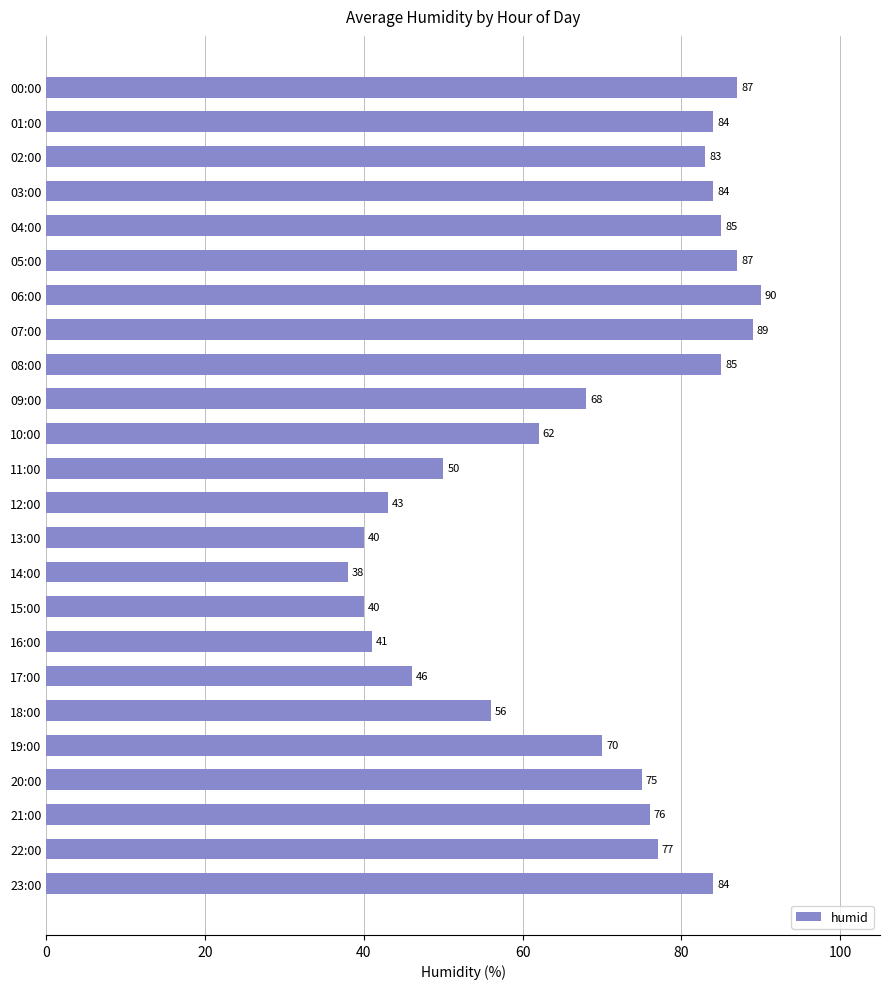

What is the label of the 15th bar from the bottom?

09:00